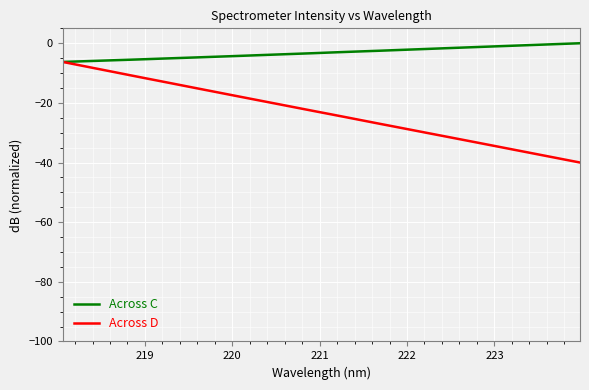

What is the average value of the Across D series?

-23.2